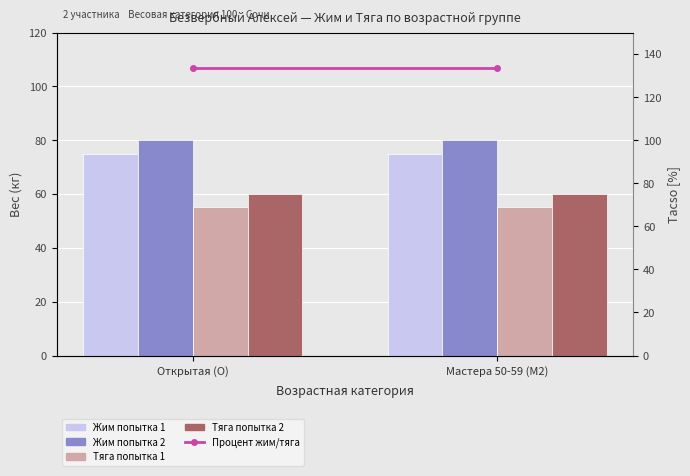

Does the chart contain any negative values?

No